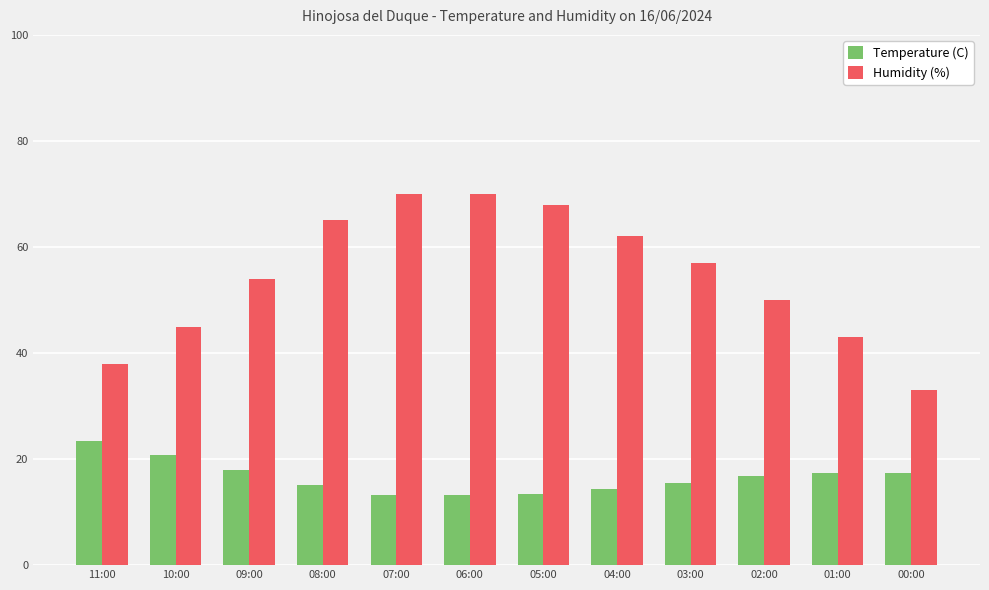

What are all the series names shown in the legend?

Temperature (C), Humidity (%)